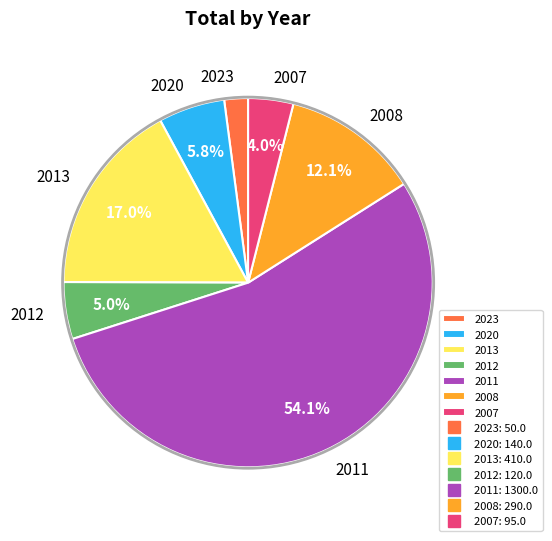

Between 2023 and 2020, which is larger?

2020